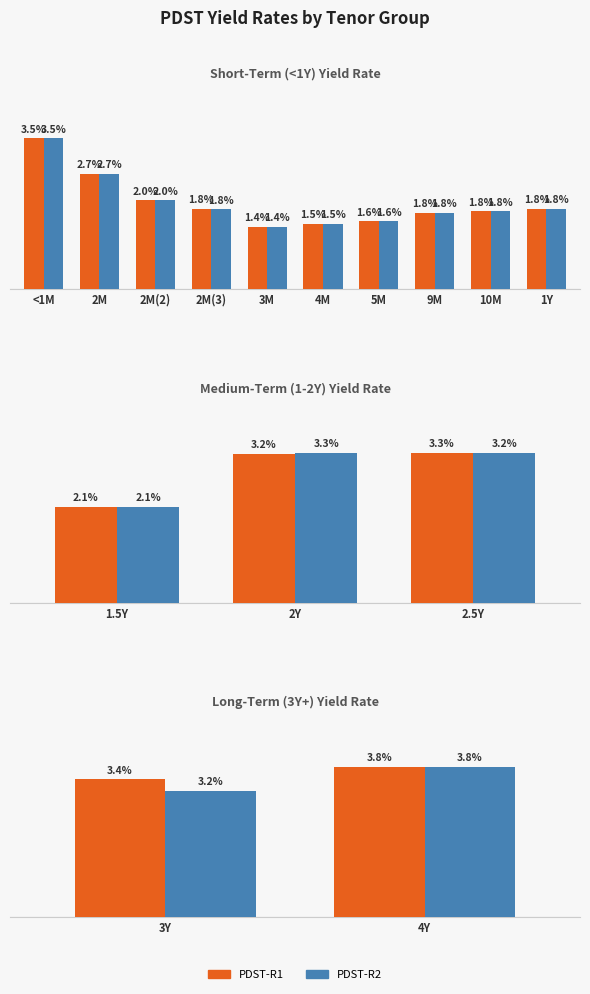

Rank the series by their maximum value, from lowest to highest.

PDST-R1, PDST-R2